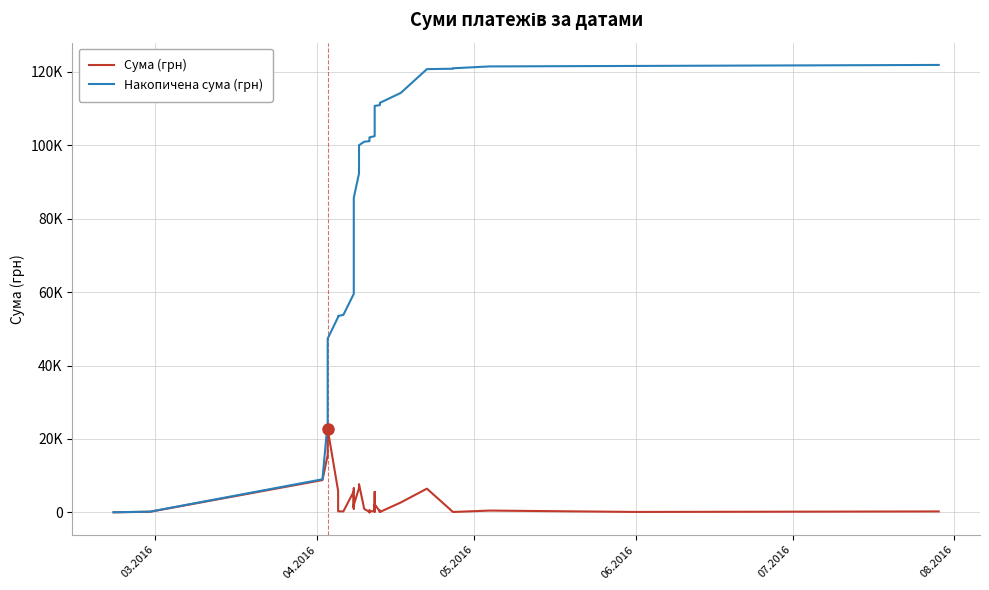

What is the minimum value shown in the chart?

15.0